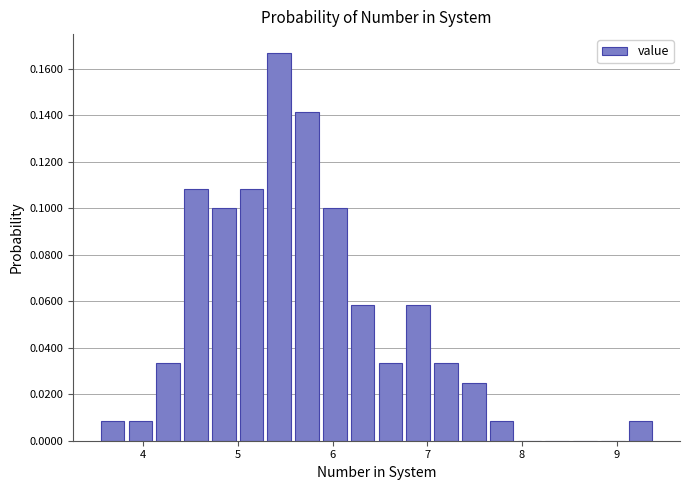

Around what value on the x-axis is the tallest bar? Give the approximate position of its centre, as read against the axis.

5.4